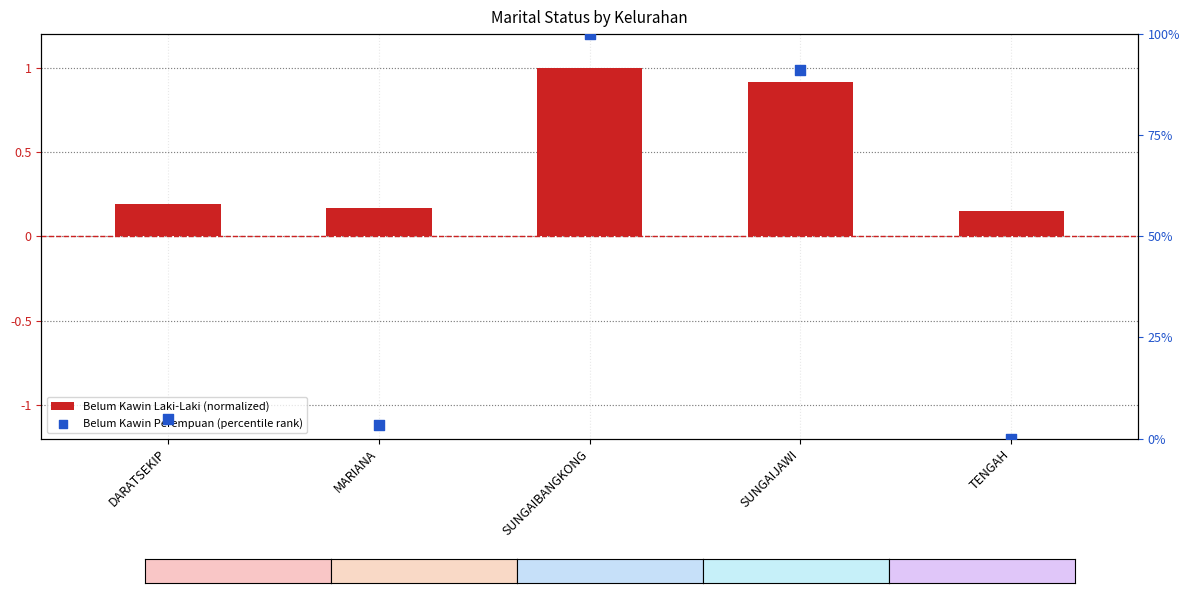

Which series reaches the minimum Y coordinate?

Belum Kawin Perempuan (percentile rank)